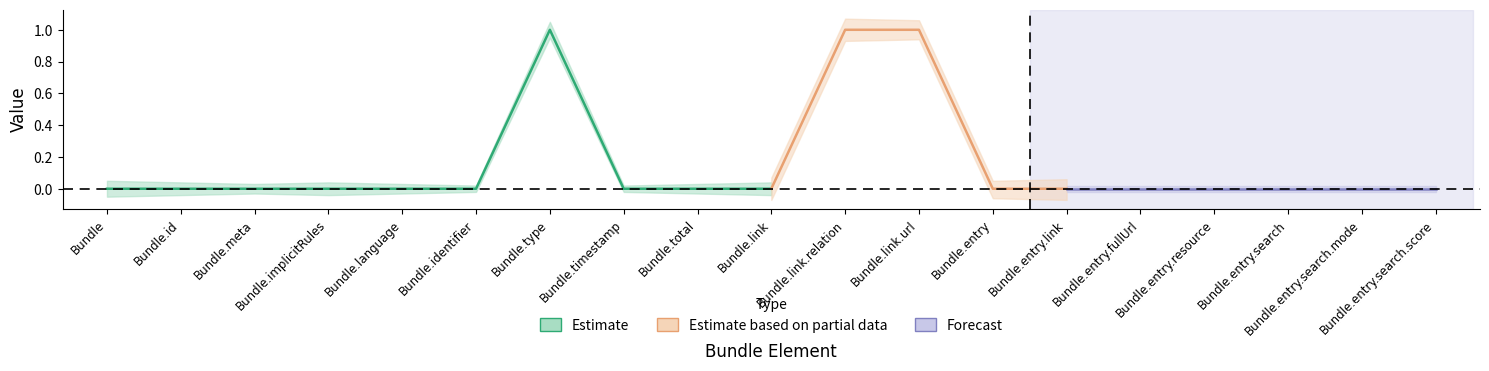

What position from the right is Bundle.link?

10